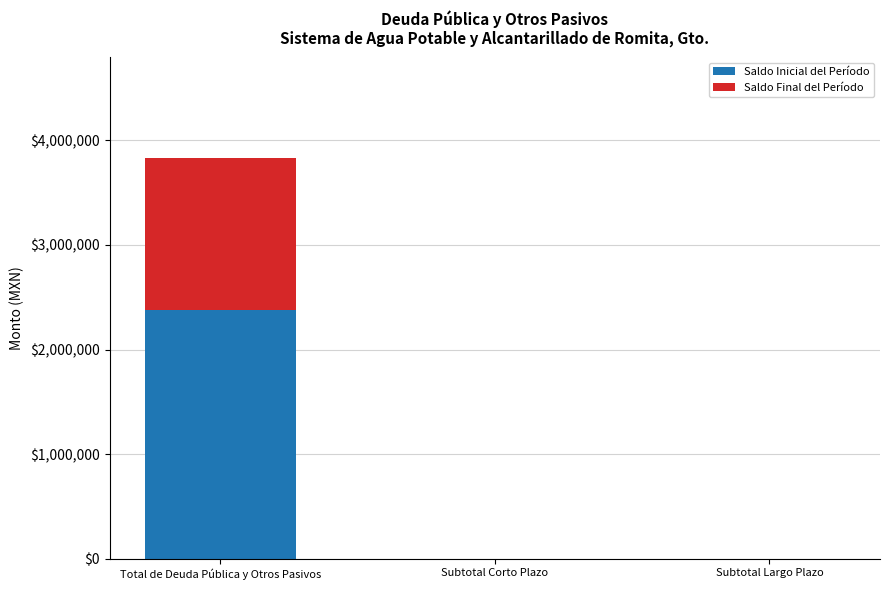

Reading left to right, list the values for the Saldo Inicial del Período series.

Total de Deuda Pública y Otros Pasivos=2375403.5	Subtotal Corto Plazo=0.0	Subtotal Largo Plazo=0.0